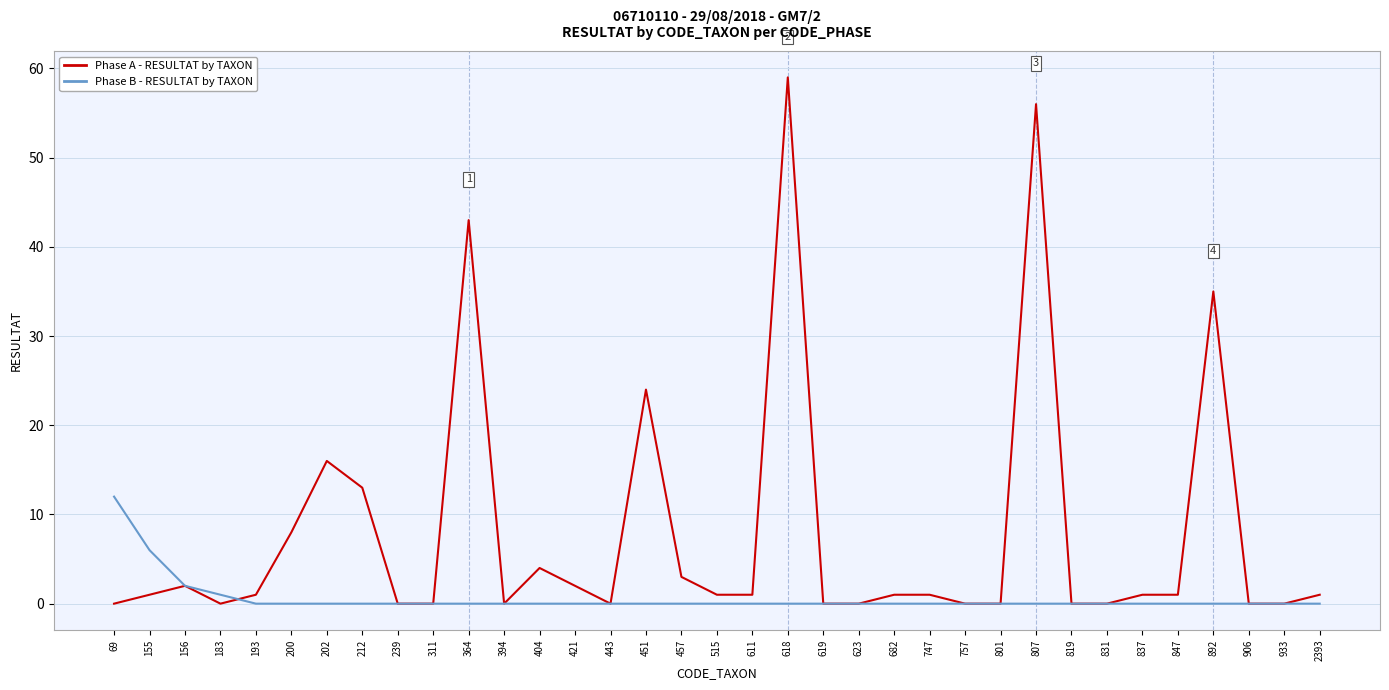

True or false: Phase A - RESULTAT by TAXON has more than 2 points higher than both neighbors.

True